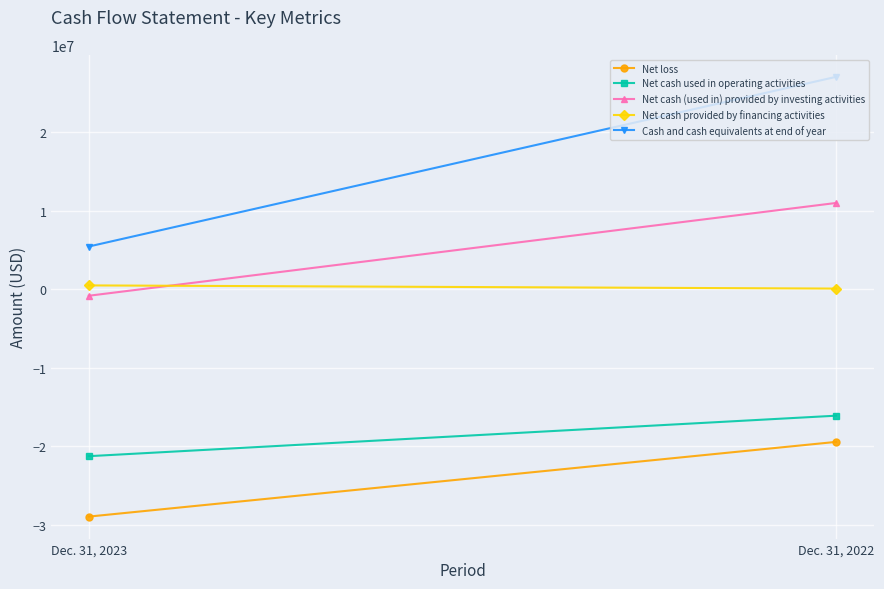

Which series changed the most between Dec. 31, 2023 and Dec. 31, 2022?

Cash and cash equivalents at end of year